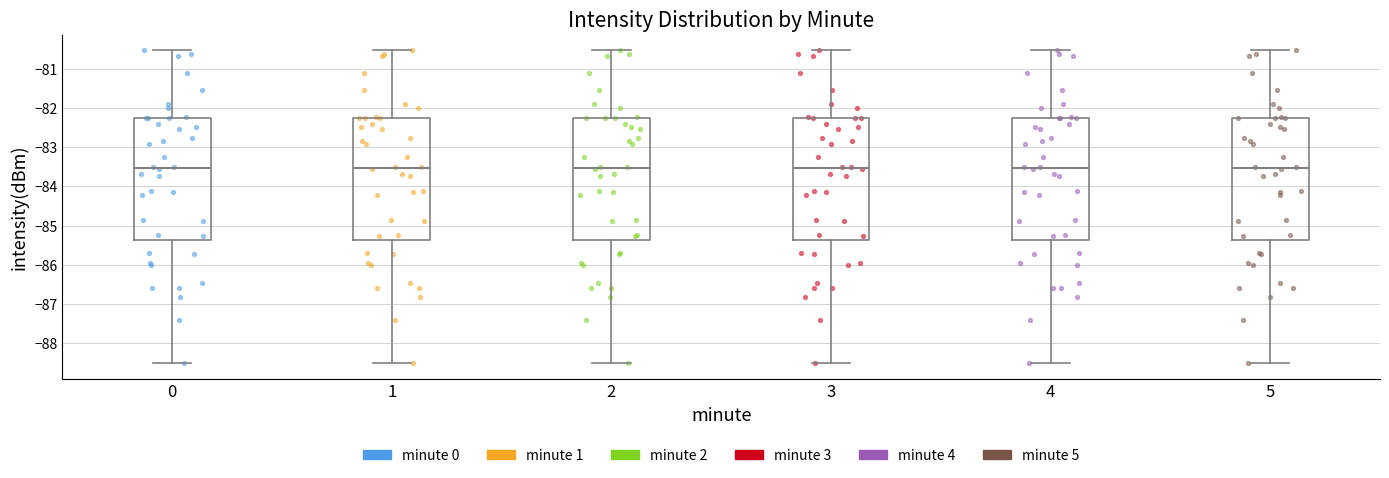

Reading left to right, transcribe this box plot: for each box, give where its median line is, the range the box spans, and where its two whiskers end, as read against the y-axis. The values are not printed on the chart, so give them approximately, as read against the axis.

0: median -83.5, box -85.4 to -82.3, whiskers -88.5 to -80.5
1: median -83.5, box -85.4 to -82.3, whiskers -88.5 to -80.5
2: median -83.5, box -85.4 to -82.3, whiskers -88.5 to -80.5
3: median -83.5, box -85.4 to -82.3, whiskers -88.5 to -80.5
4: median -83.5, box -85.4 to -82.3, whiskers -88.5 to -80.5
5: median -83.5, box -85.4 to -82.3, whiskers -88.5 to -80.5